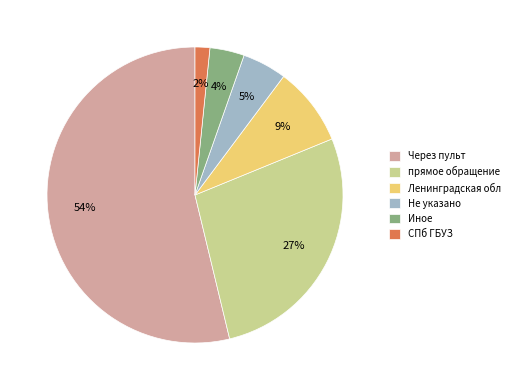

Count the number of slices in the pie.

6